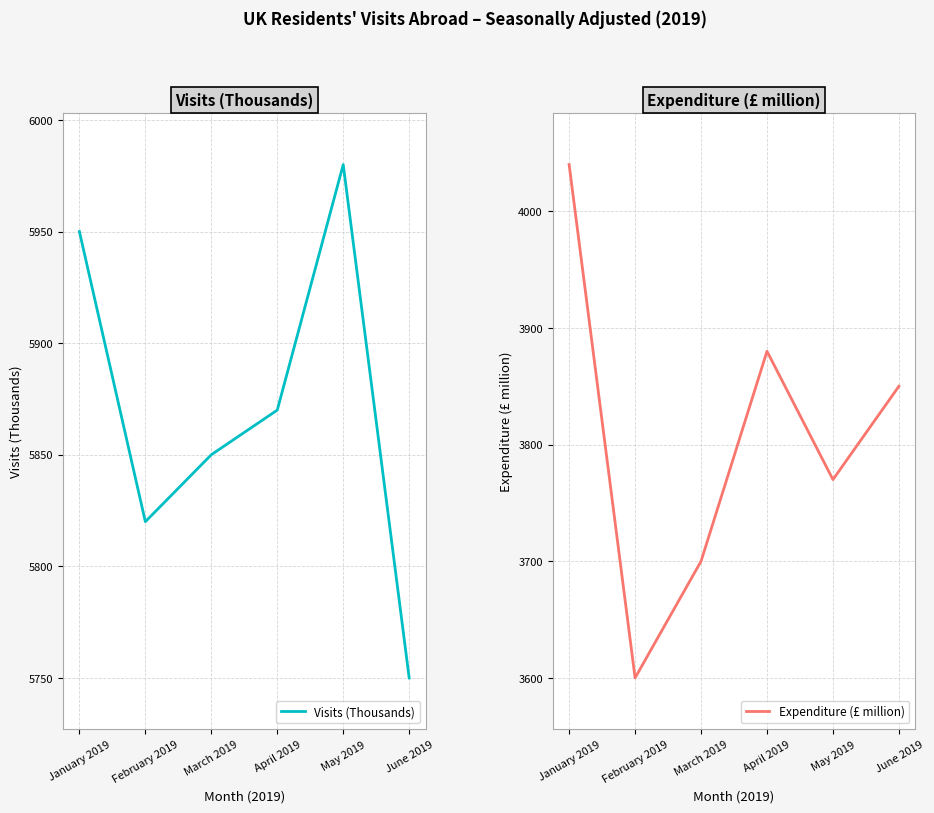

What is the spread (max minus min) of values at May 2019?

2210